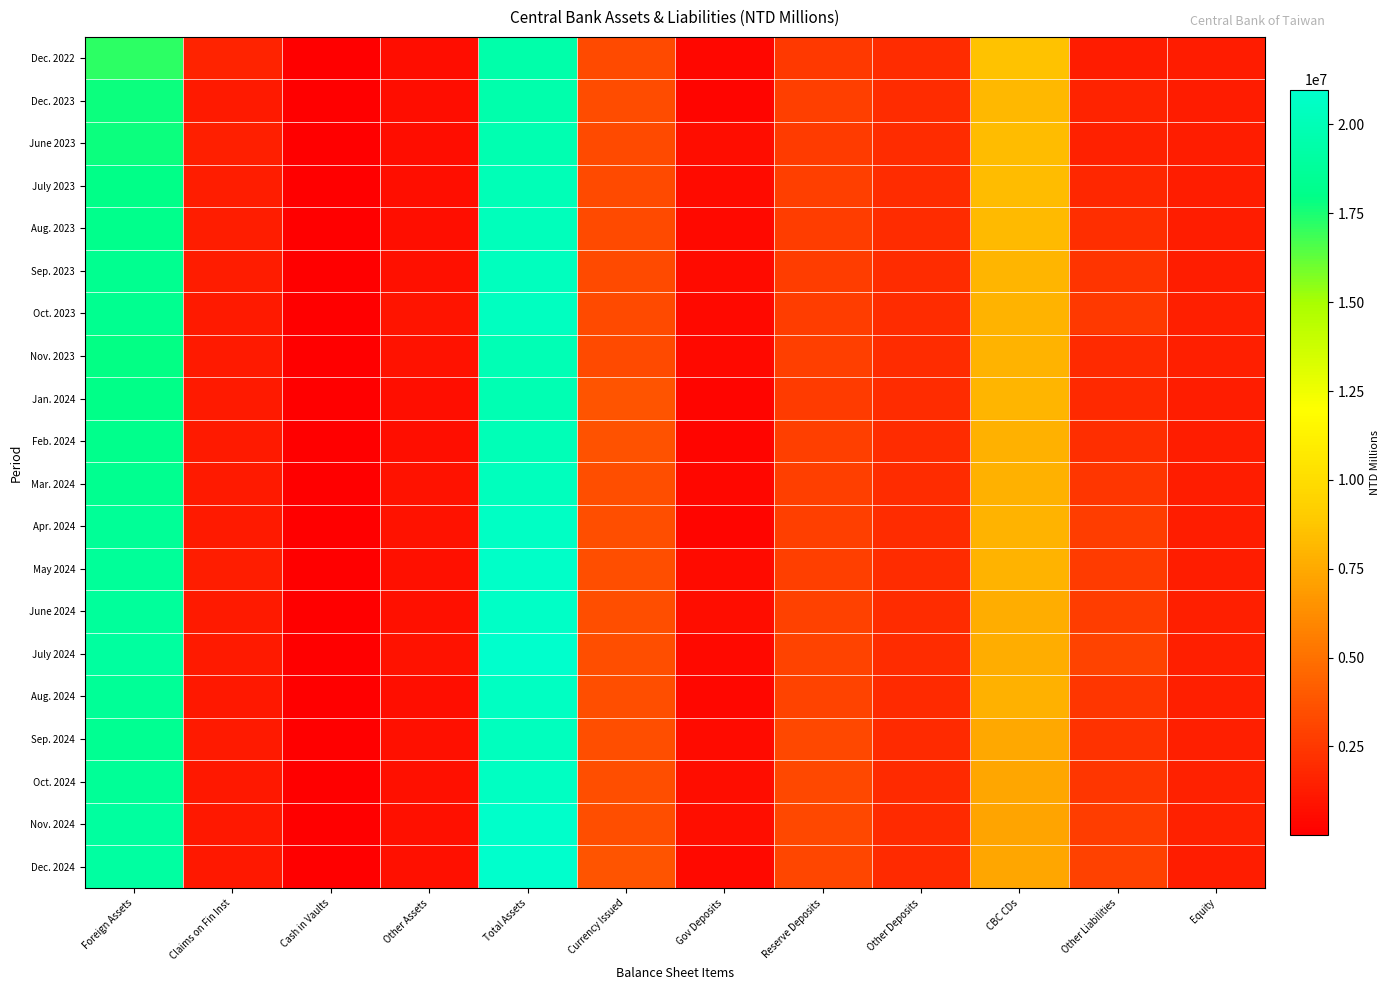

At how many categories does at least one series exceed 17879620?

2